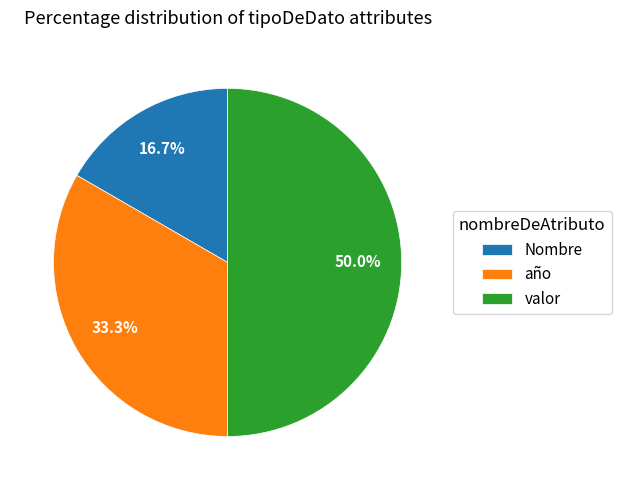

To the nearest percent, what portion does Nombre represent?

17%